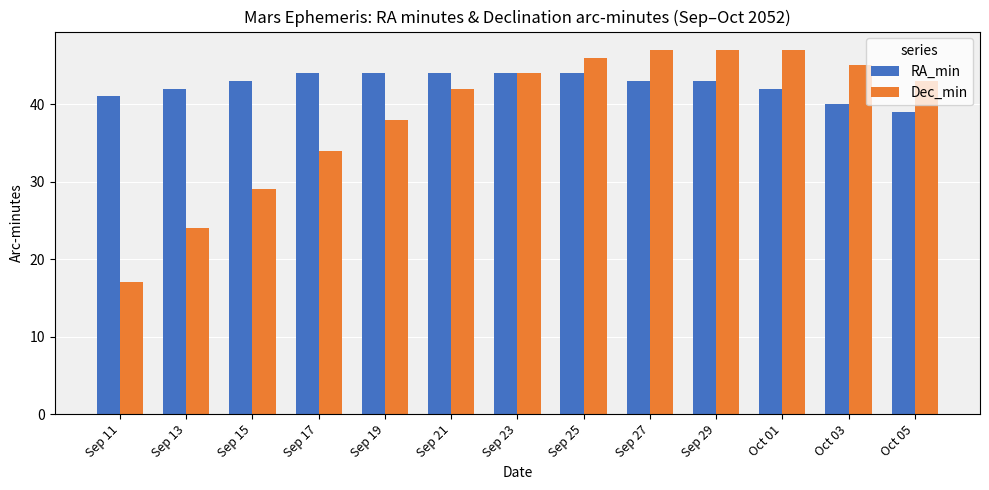

How many RA_min values are between 42 and 44?

10